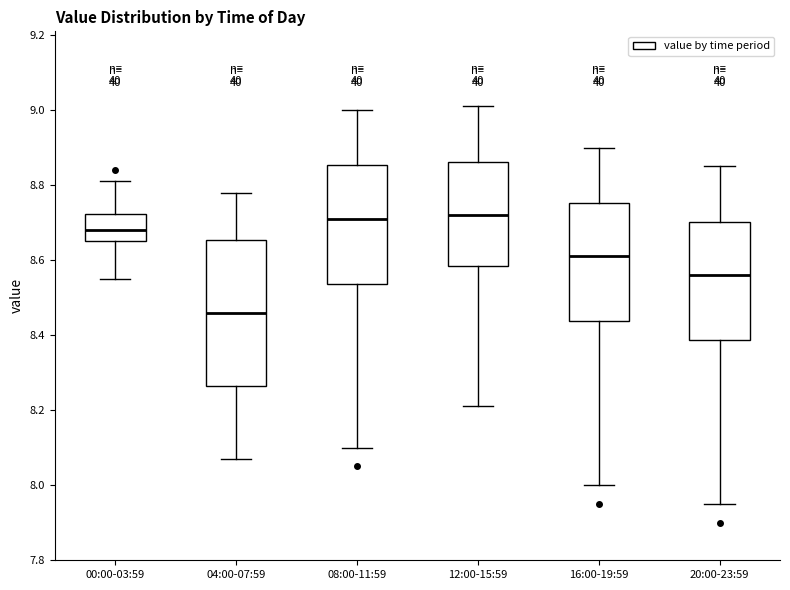

Which box is the tallest, from its lower edge to its upper edge?

04:00-07:59